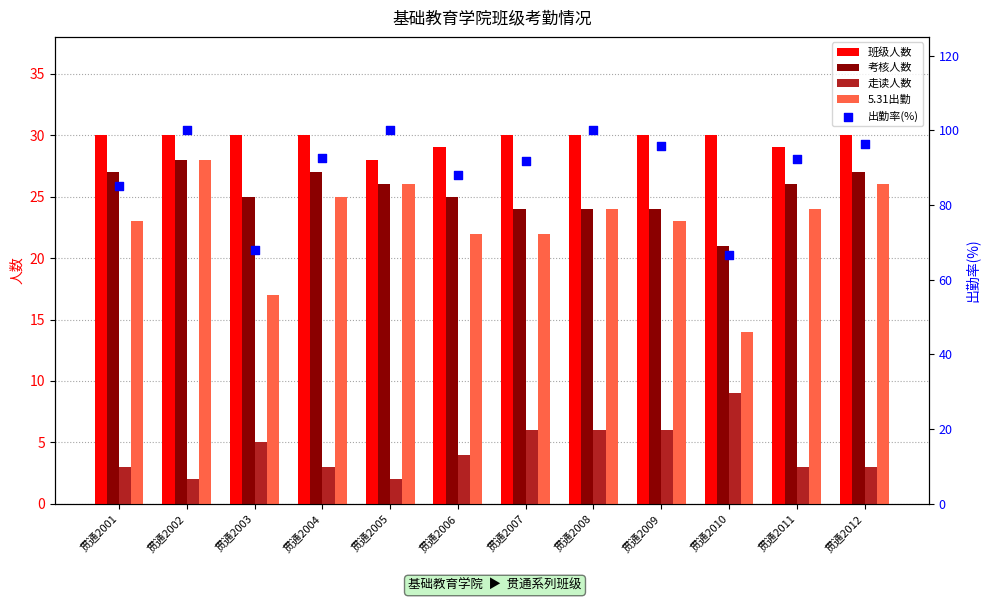

Which series contains the highest Y value?

出勤率(%)